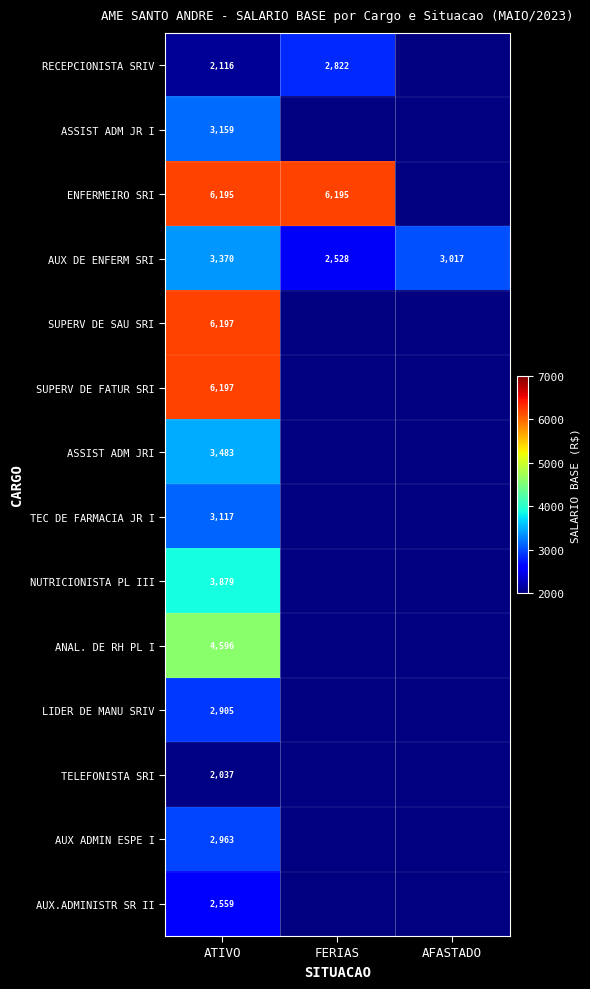

Which category has the highest value in the AUX ADMIN ESPE I series?

ATIVO